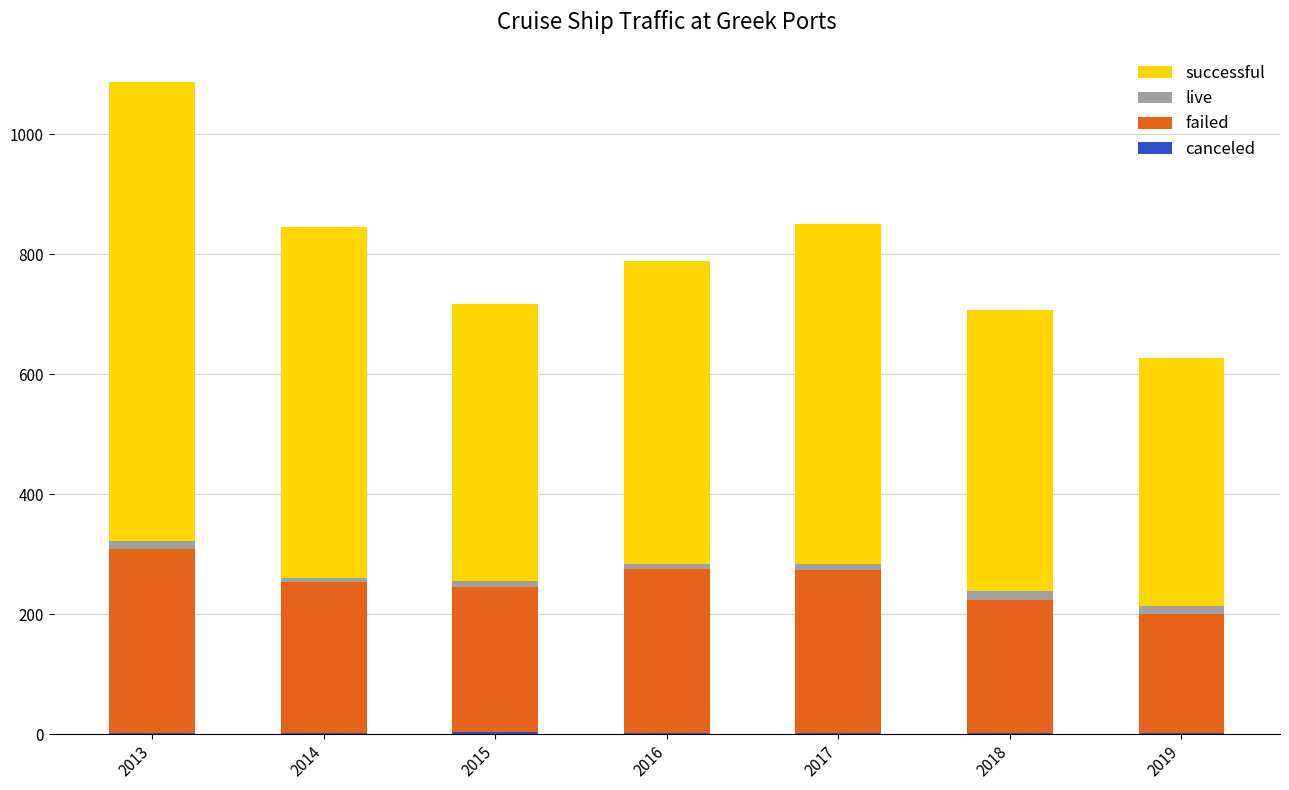

At which category is the sum across all series the highest?

2013